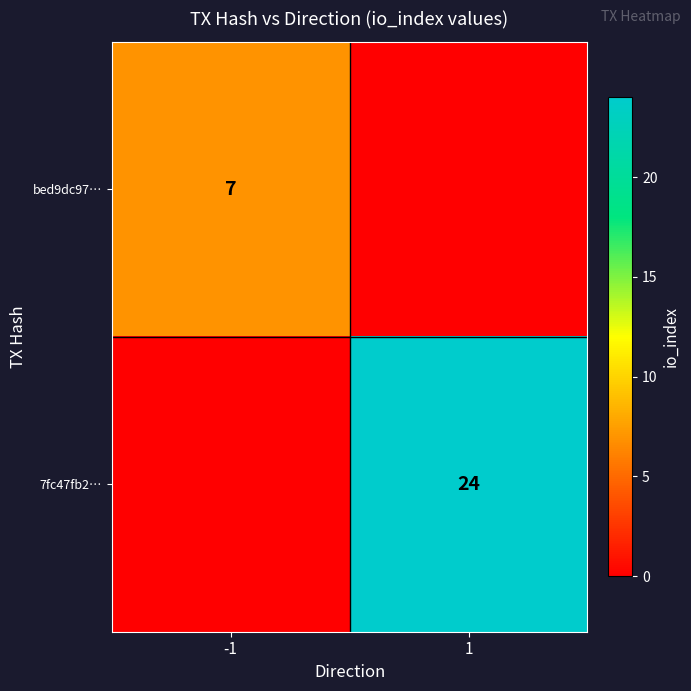

How many distinct data groups are displayed?

2